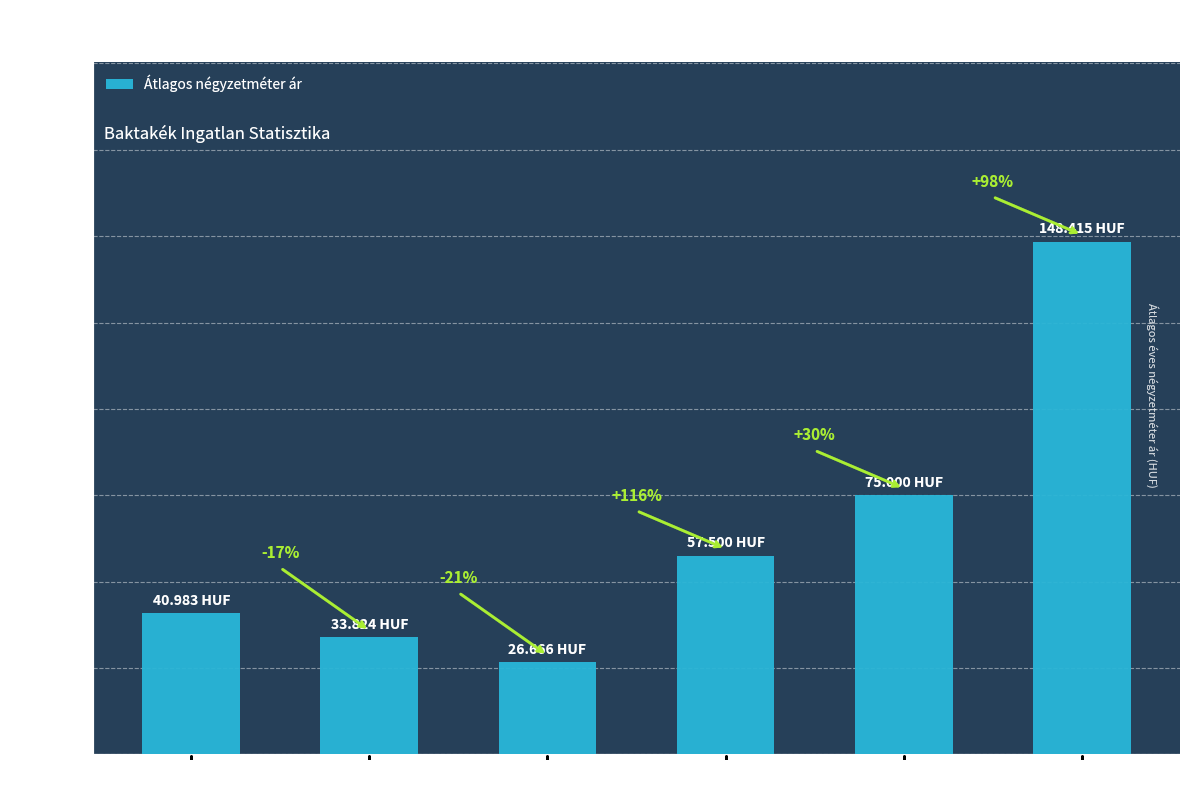

How many bars are there in total?

6